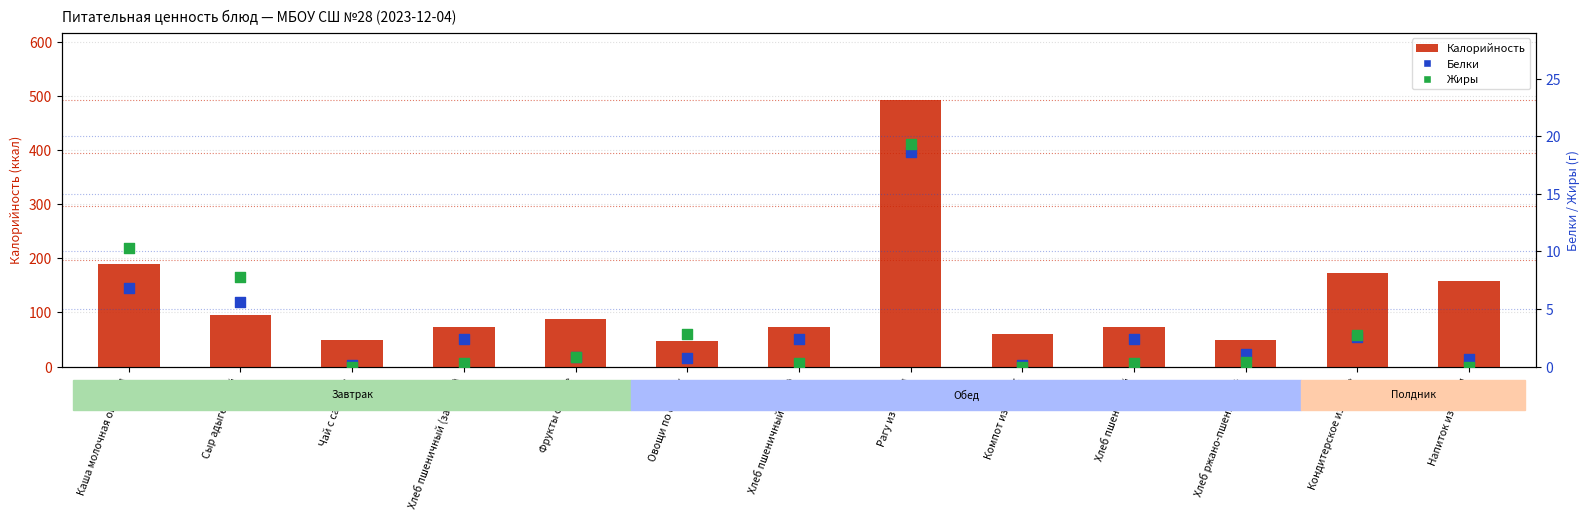

Which series has the widest spread of Y values?

Калорийность